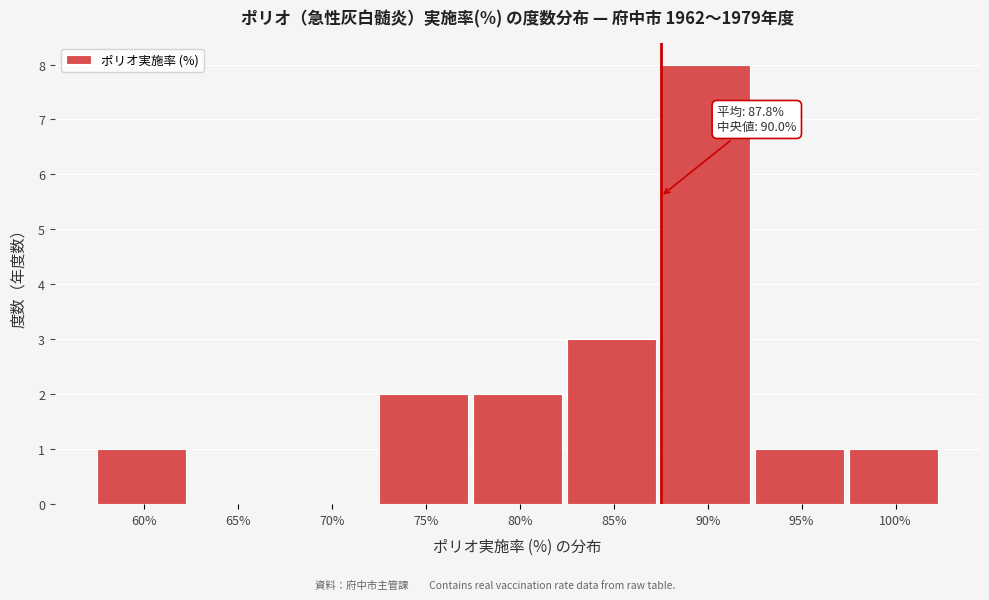

Reading left to right, list all the values displayed in this chart.

60%=1	65%=0	70%=0	75%=2	80%=2	85%=3	90%=8	95%=1	100%=1